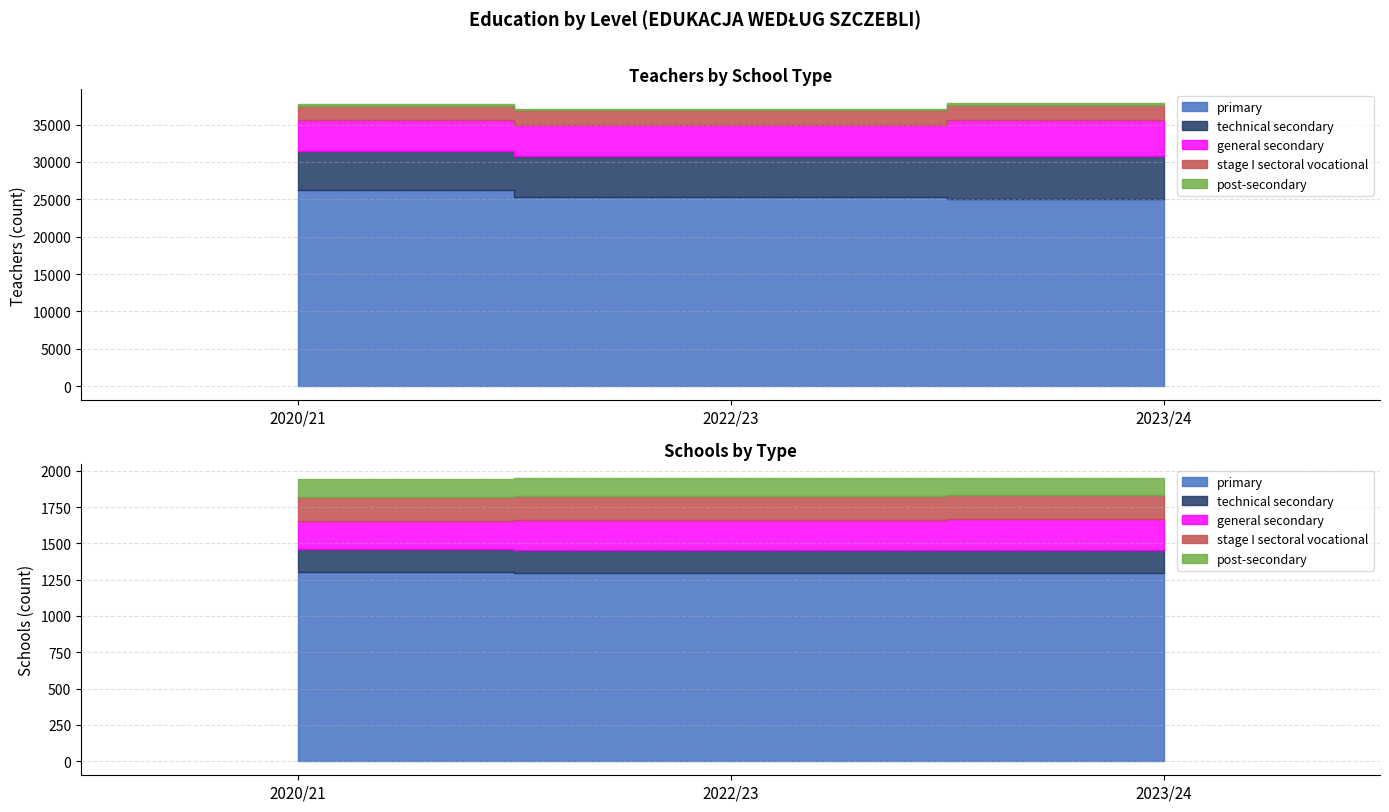

How many categories are shown in the chart?

3